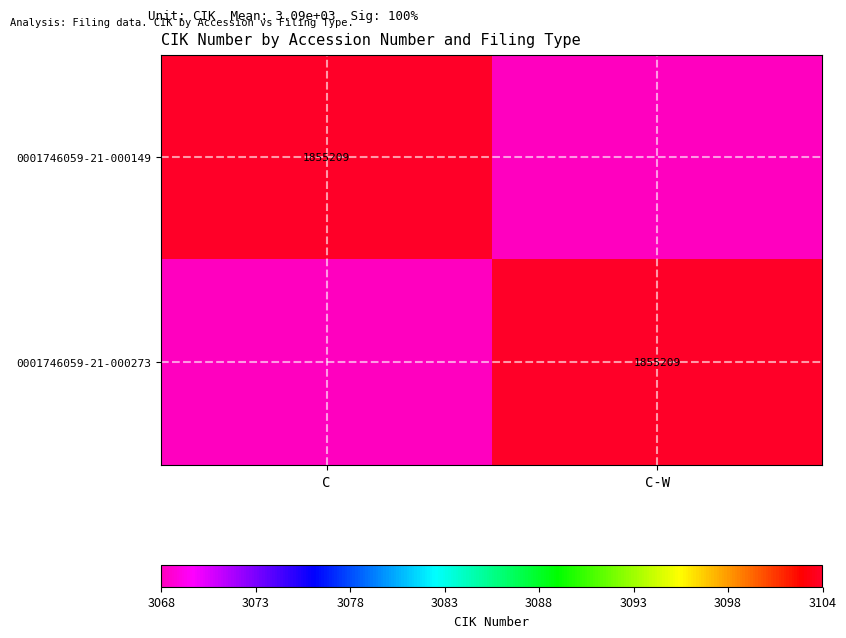

Is it true that 0001746059-21-000149 equals 1855209 at C?

True